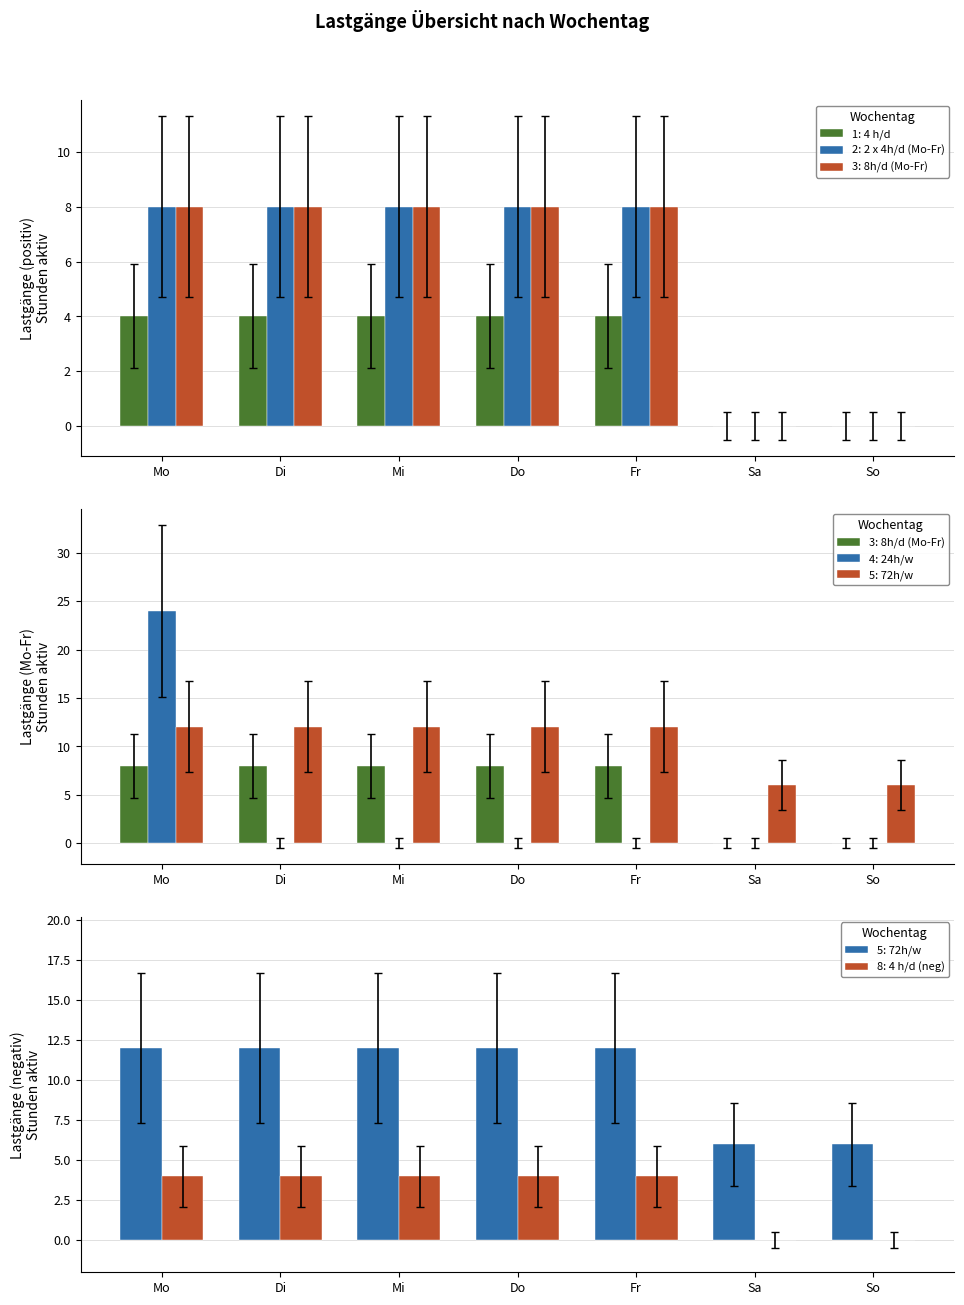

True or false: 1: 4 h/d has a value of 3.4 at Mo.

False